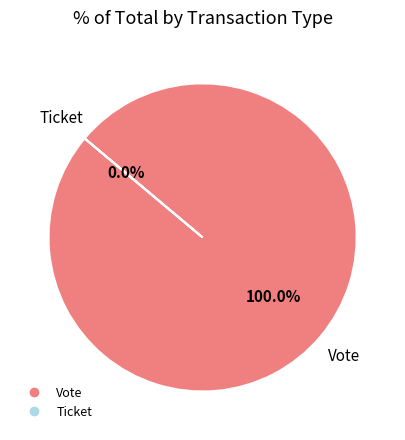

True or false: Ticket accounts for 0% of the total.

True